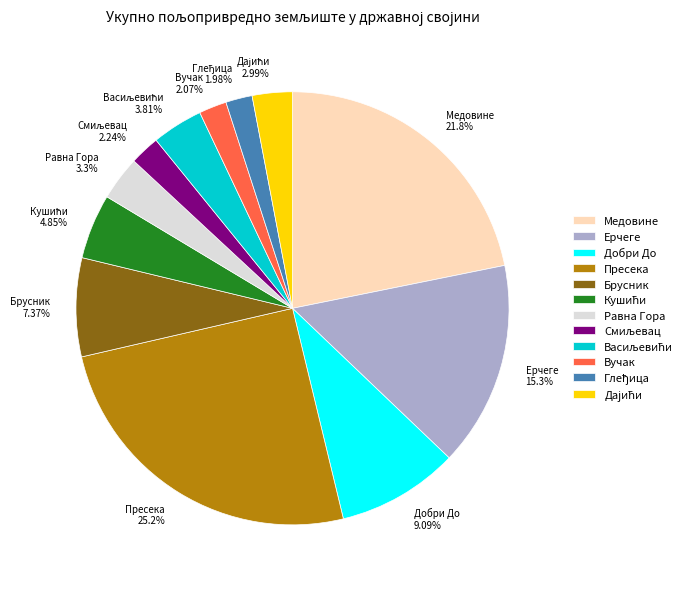

Approximately how many times larger is the value at Пресека compared to Медовине?

1.2